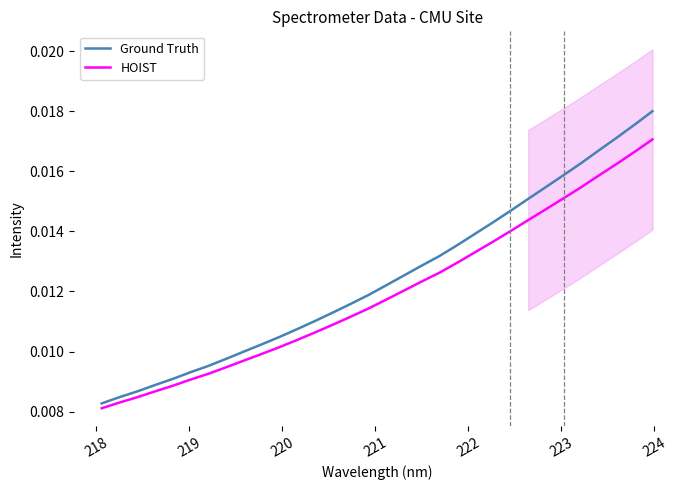

Rank the series by their maximum value, from lowest to highest.

HOIST, Ground Truth